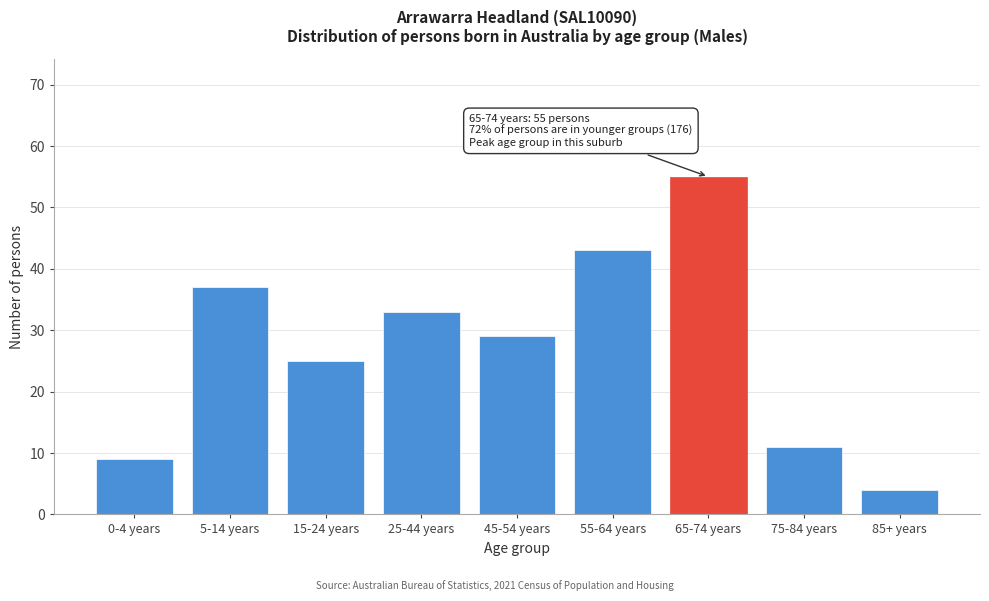

Reading left to right, list all the values displayed in this chart.

0-4 years=9	5-14 years=37	15-24 years=25	25-44 years=33	45-54 years=29	55-64 years=43	65-74 years=55	75-84 years=11	85+ years=4